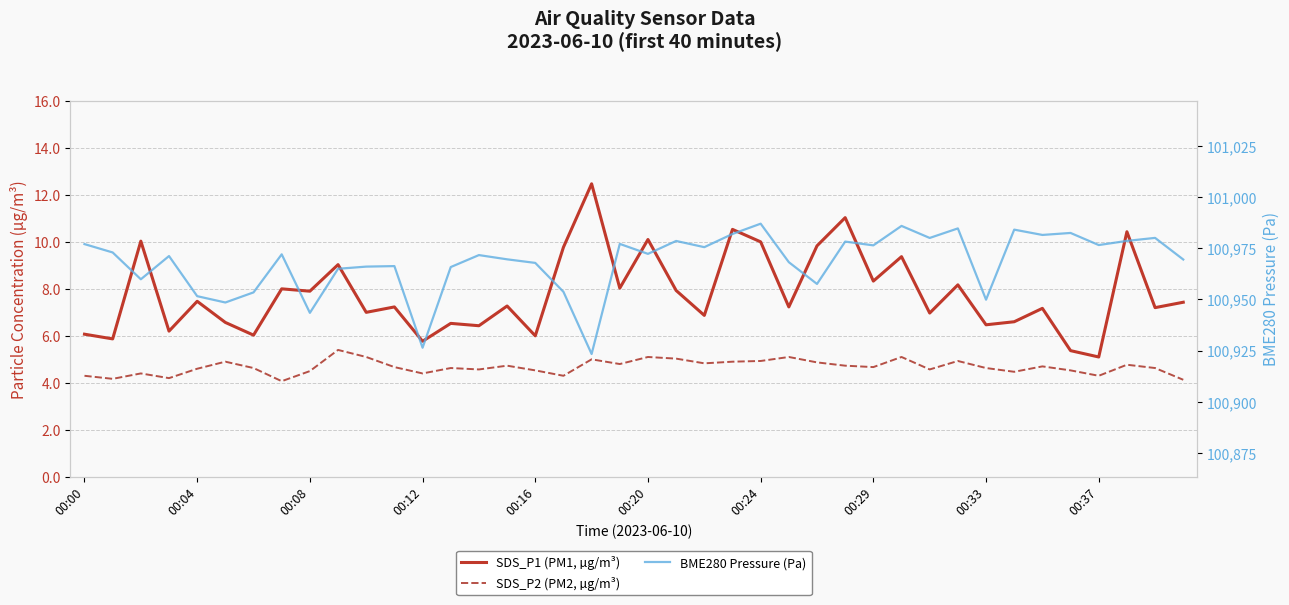

True or false: BME280 Pressure (Pa) and SDS_P2 (PM2, µg/m³) cross at least once.

False